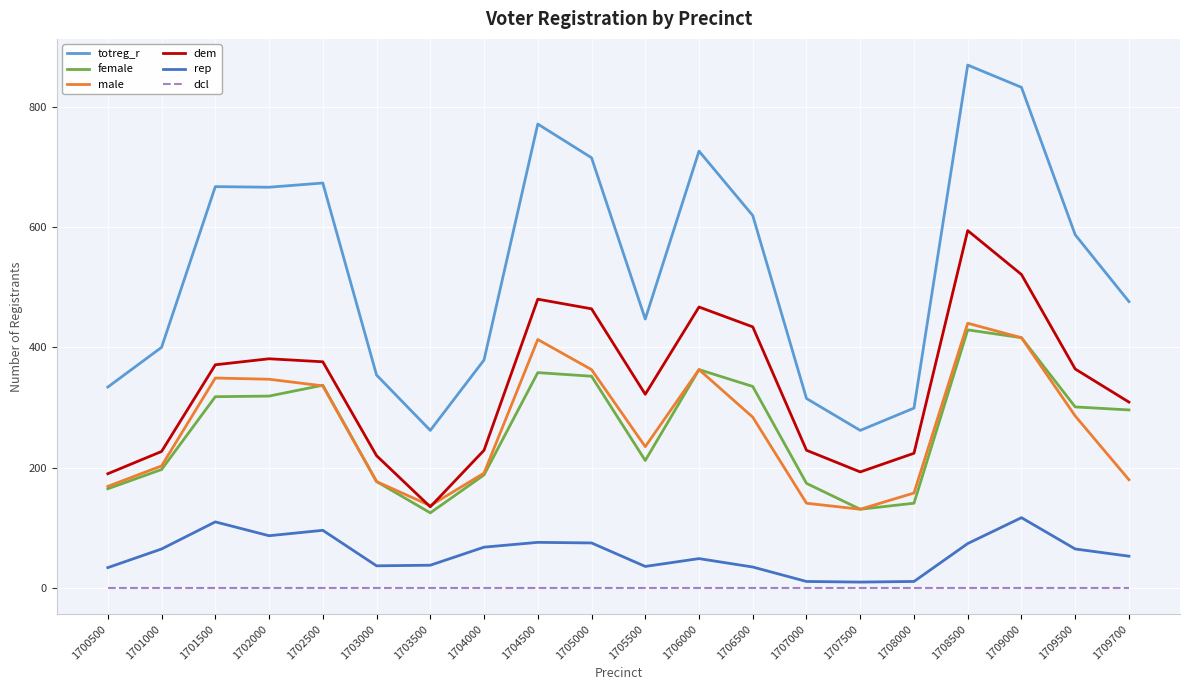

Does the chart have visible grid lines?

Yes